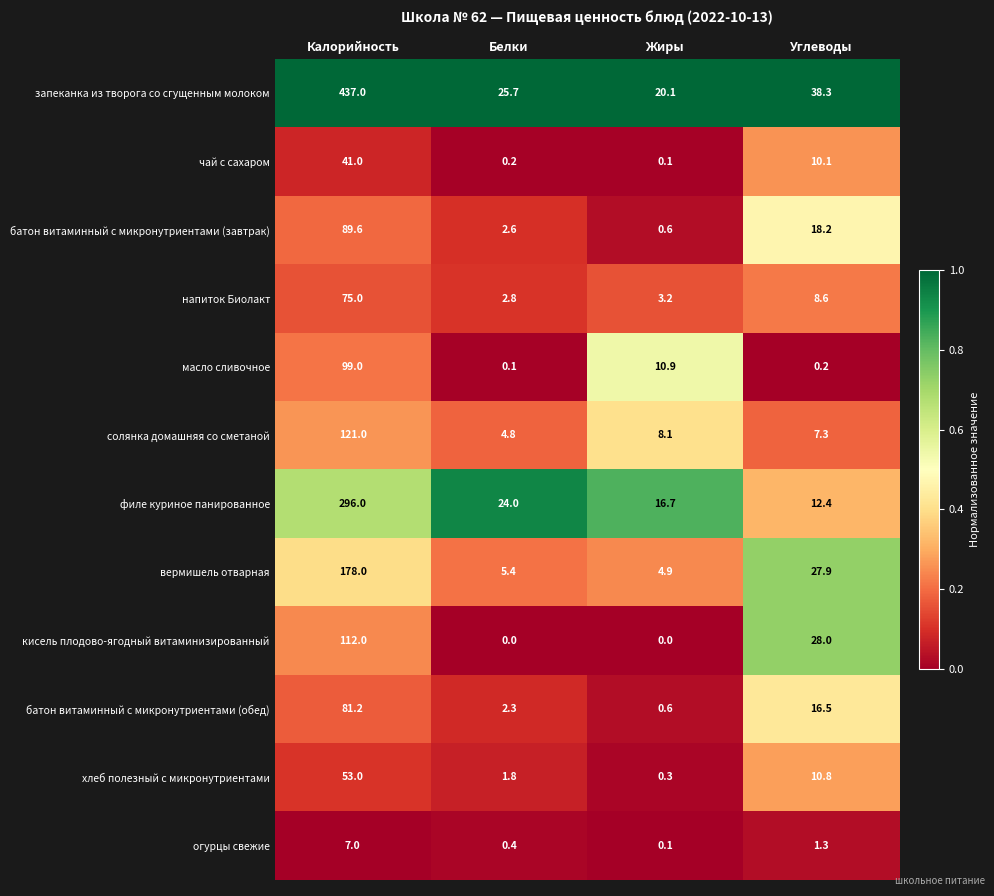

Where is батон витаминный с микронутриентами (обед) nearest to the value 40?

Углеводы